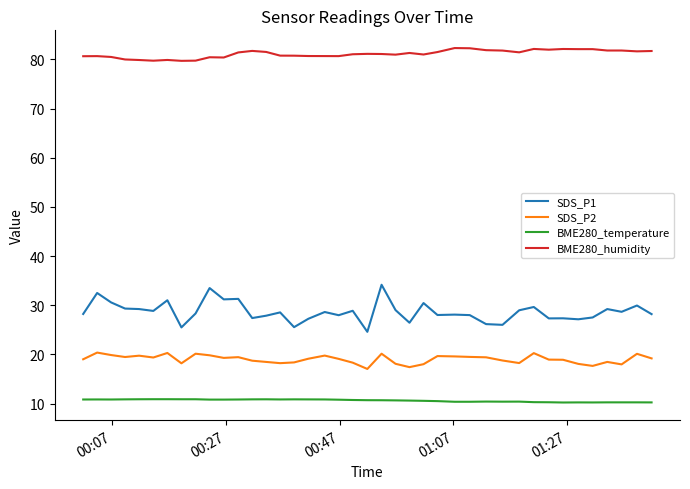

Count the number of data series in this chart.

4